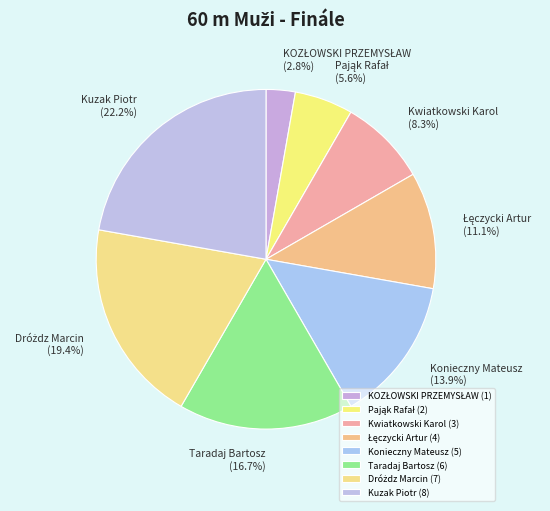

To the nearest percent, what is the average slice percentage?

12%